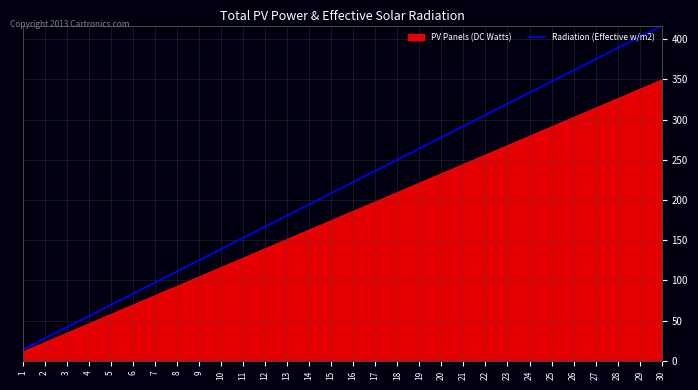

Is it true that Radiation (Effective w/m2) equals 135.3 at 19?

False